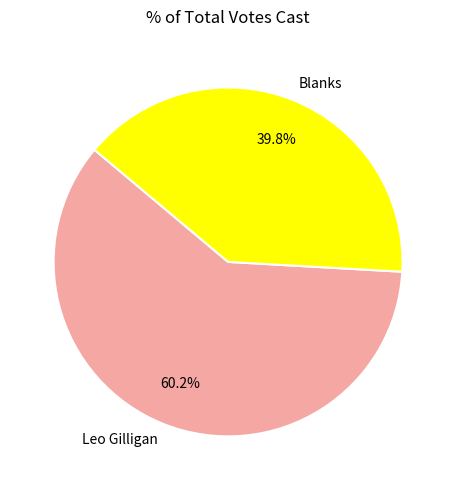

Which slice represents more than half of the pie?

Leo Gilligan